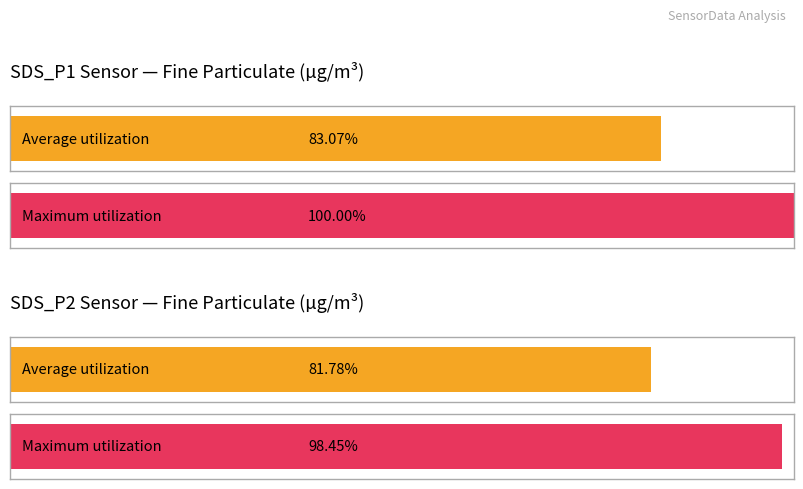

What are all the series names shown in the legend?

Average utilization, Maximum utilization